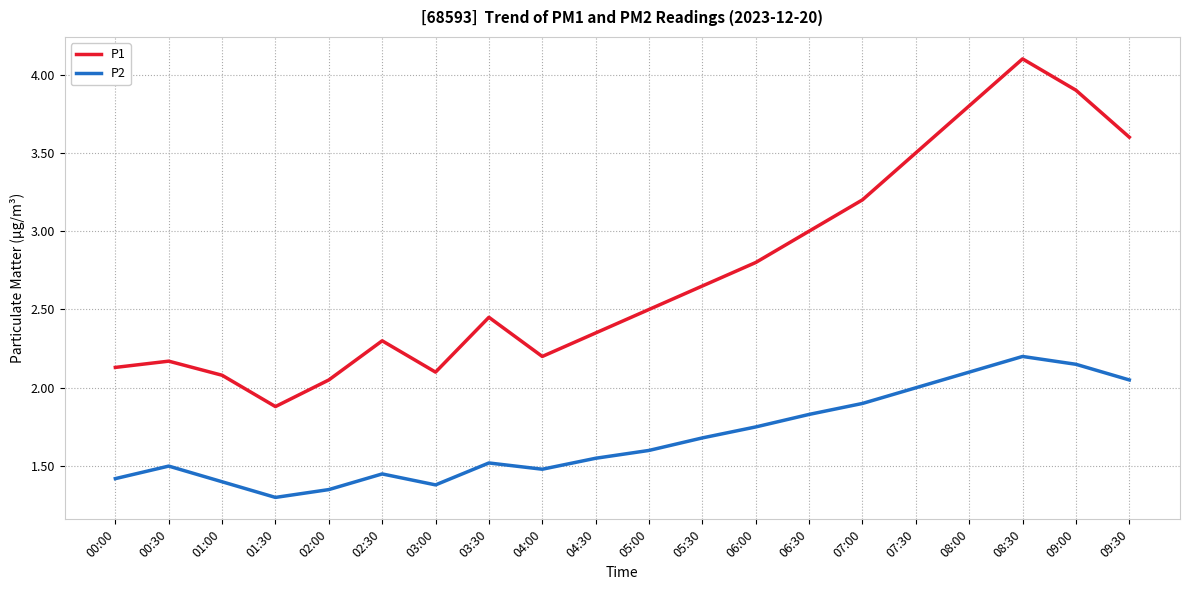

Rank the series at 02:00 from lowest to highest value.

P2, P1